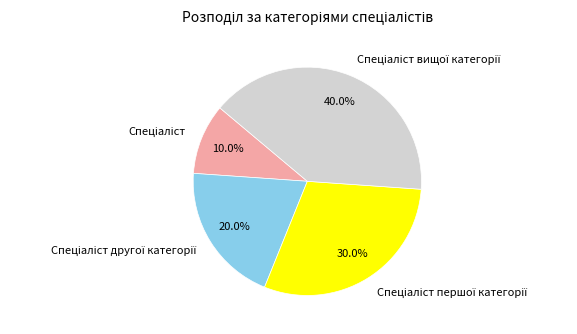

Does any single category account for the majority?

No